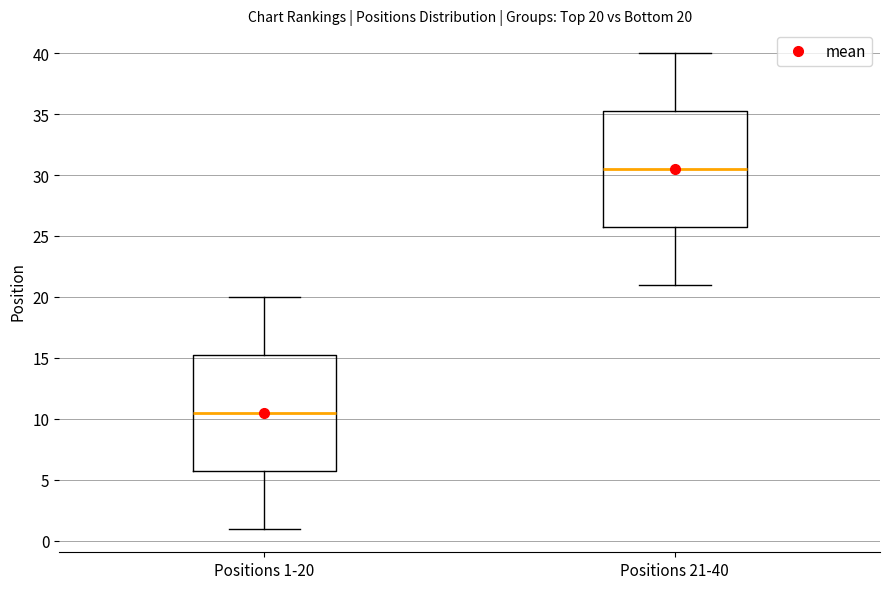

Which box's median line is the highest?

Positions 21-40